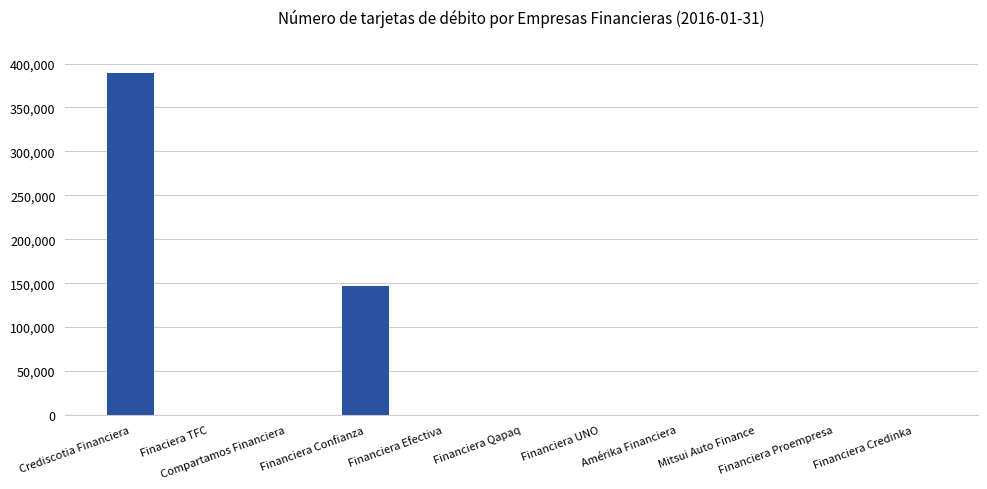

Reading left to right, extract all data points from this chart.

389673	0	0	146686	0	0	0	0	0	0	0